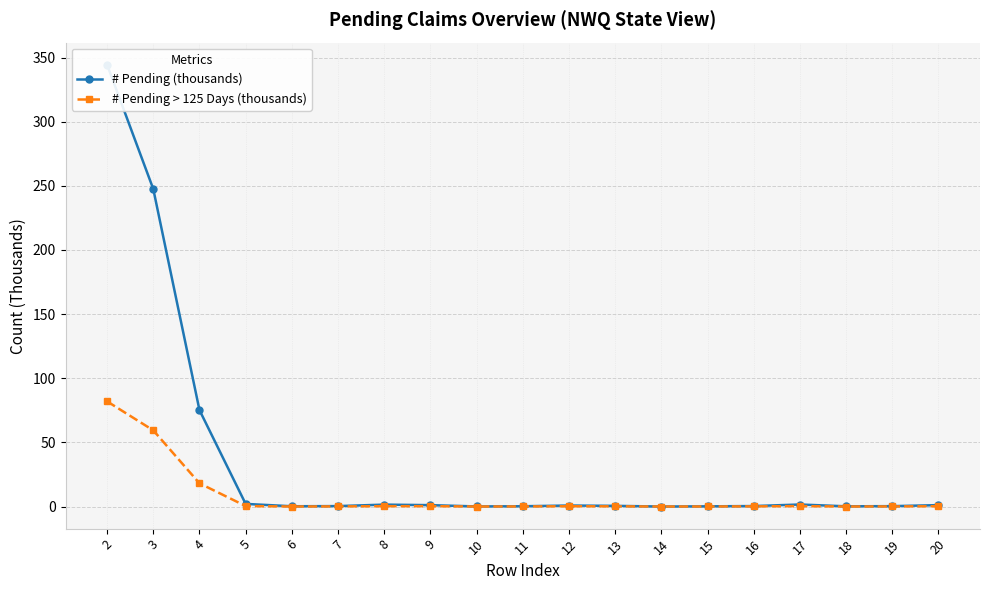

What are all the series names shown in the legend?

# Pending (thousands), # Pending > 125 Days (thousands)